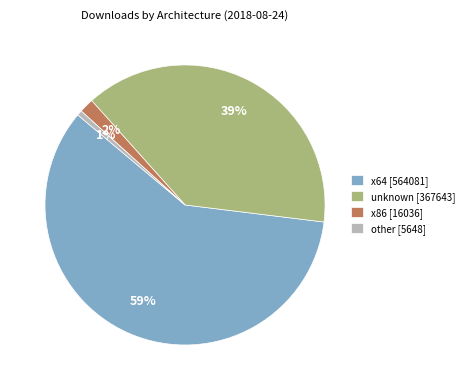

What is the smallest slice in the pie chart?

other [5648]